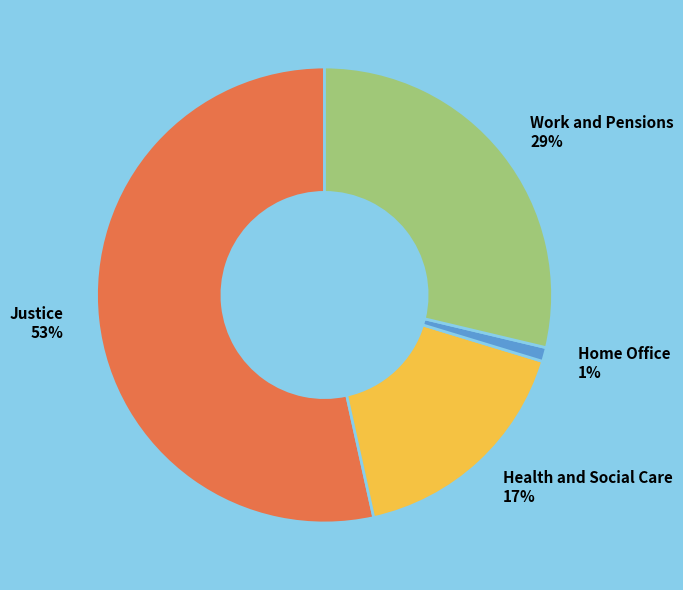

Is the sum of Work and Pensions 29% and Home Office 1% greater than half?

No